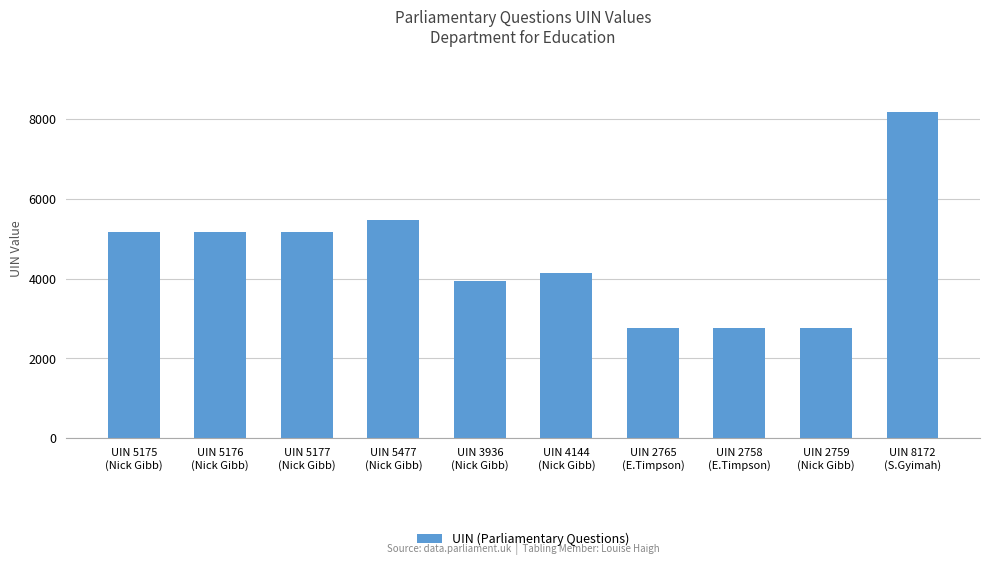

What is the sum of the values at UIN 5177
(Nick Gibb) and UIN 2765
(E.Timpson)?

7942